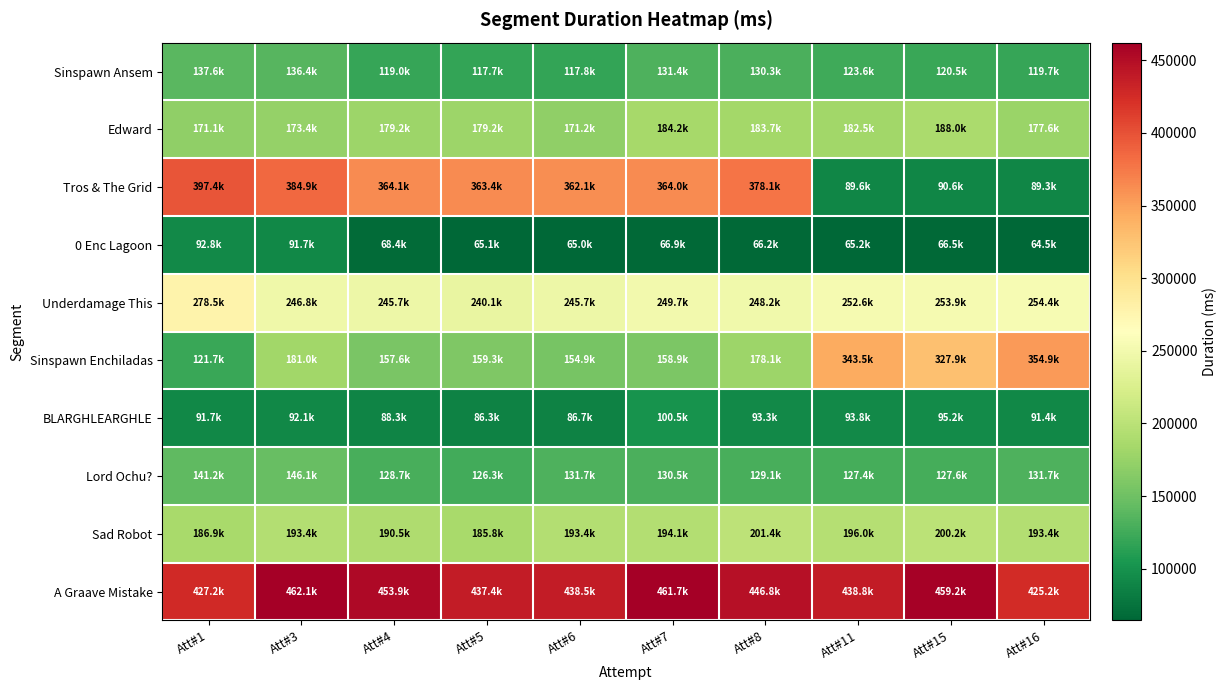

Reading right to left, what are all the values shown in this chart?

Sinspawn Ansem: Att#16=119662	Att#15=120537	Att#11=123642	Att#8=130264	Att#7=131418	Att#6=117811	Att#5=117706	Att#4=118975	Att#3=136353	Att#1=137562
Edward: Att#16=177566	Att#15=188039	Att#11=182494	Att#8=183732	Att#7=184171	Att#6=171160	Att#5=179248	Att#4=179160	Att#3=173407	Att#1=171061
Tros & The Grid: Att#16=89323	Att#15=90566	Att#11=89600	Att#8=378145	Att#7=364046	Att#6=362106	Att#5=363419	Att#4=364088	Att#3=384873	Att#1=397392
0 Enc Lagoon: Att#16=64457	Att#15=66535	Att#11=65172	Att#8=66182	Att#7=66884	Att#6=64950	Att#5=65123	Att#4=68359	Att#3=91746	Att#1=92781
Underdamage This: Att#16=254412	Att#15=253920	Att#11=252601	Att#8=248157	Att#7=249684	Att#6=245652	Att#5=240127	Att#4=245705	Att#3=246798	Att#1=278515
Sinspawn Enchiladas: Att#16=354889	Att#15=327892	Att#11=343482	Att#8=178119	Att#7=158861	Att#6=154913	Att#5=159311	Att#4=157579	Att#3=180966	Att#1=121738
BLARGHLEARGHLE: Att#16=91403	Att#15=95202	Att#11=93775	Att#8=93273	Att#7=100464	Att#6=86739	Att#5=86325	Att#4=88260	Att#3=92104	Att#1=91733
Lord Ochu?: Att#16=131659	Att#15=127598	Att#11=127423	Att#8=129096	Att#7=130458	Att#6=131724	Att#5=126336	Att#4=128670	Att#3=146073	Att#1=141227
Sad Robot: Att#16=193397	Att#15=200182	Att#11=195971	Att#8=201372	Att#7=194052	Att#6=193442	Att#5=185758	Att#4=190542	Att#3=193419	Att#1=186900
A Graave Mistake: Att#16=425160	Att#15=459227	Att#11=438781	Att#8=446836	Att#7=461734	Att#6=438526	Att#5=437393	Att#4=453921	Att#3=462123	Att#1=427178